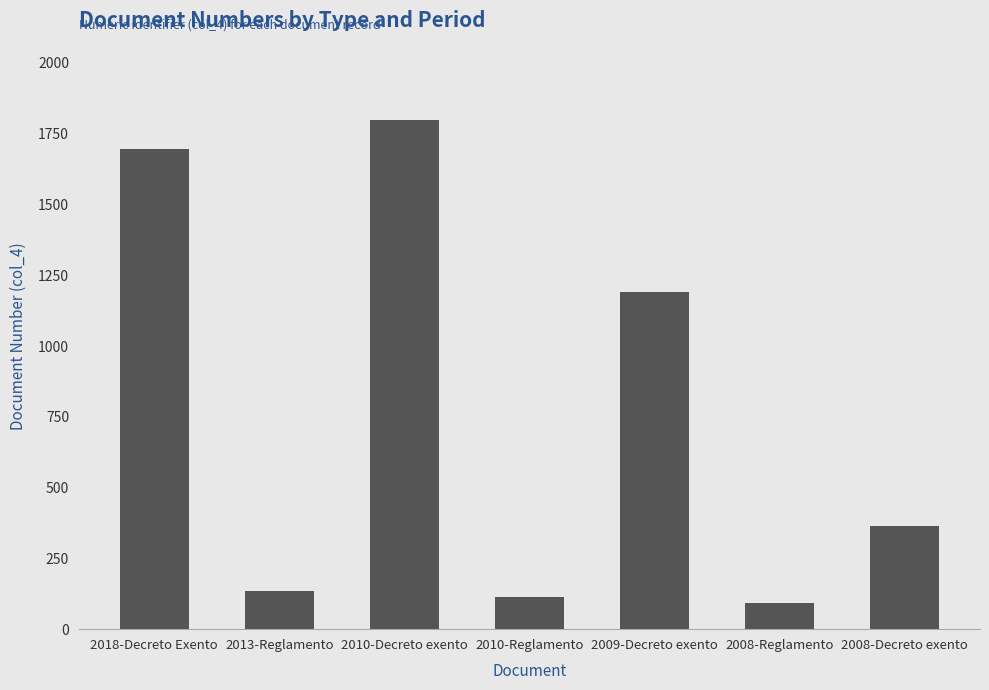

Reading left to right, transcribe all the data shown in this chart.

2018-Decreto Exento=1697	2013-Reglamento=135	2010-Decreto exento=1798	2010-Reglamento=115	2009-Decreto exento=1192	2008-Reglamento=94	2008-Decreto exento=365